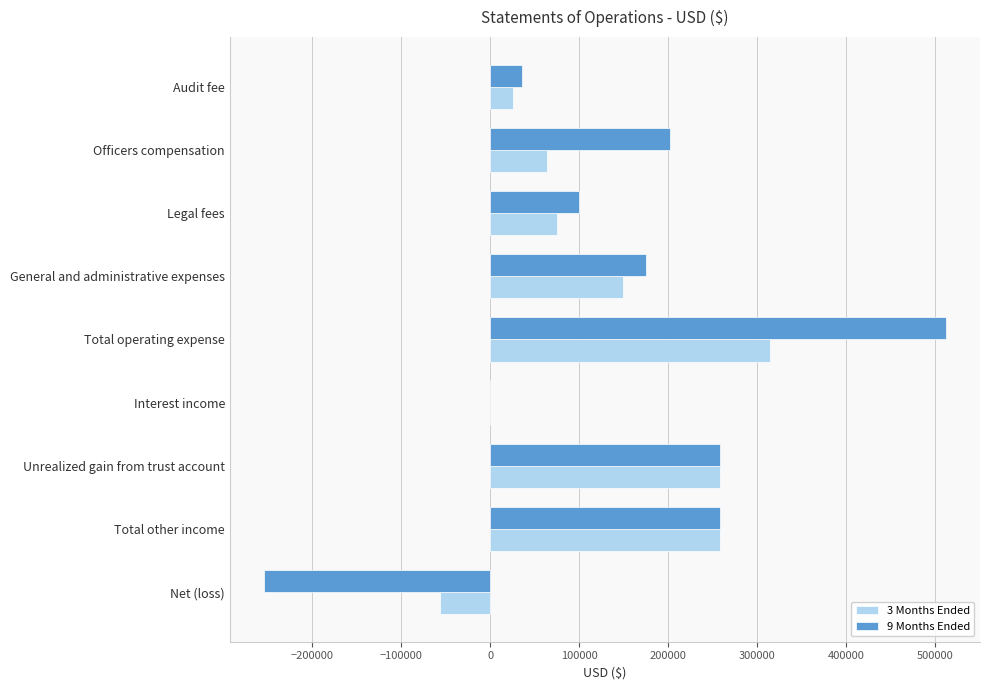

What is the maximum value shown in the chart?

512262